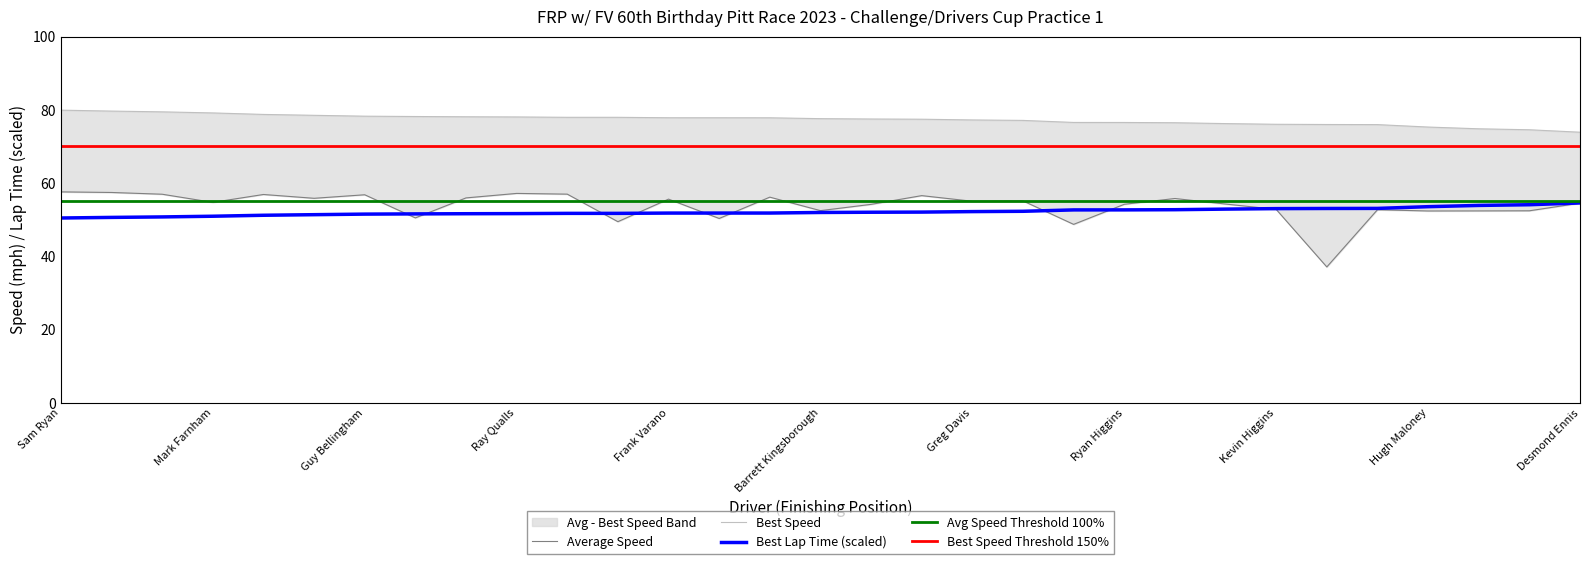

True or false: Average Speed has a value of 57.6 at Sam Ryan.

True